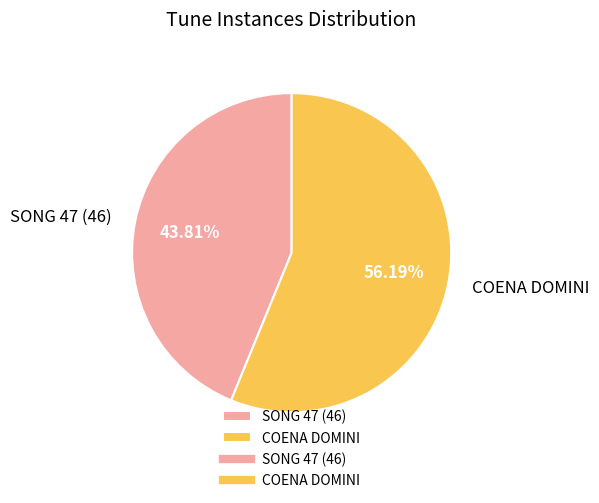

To the nearest percent, what percentage of the pie is SONG 47 (46)?

44%